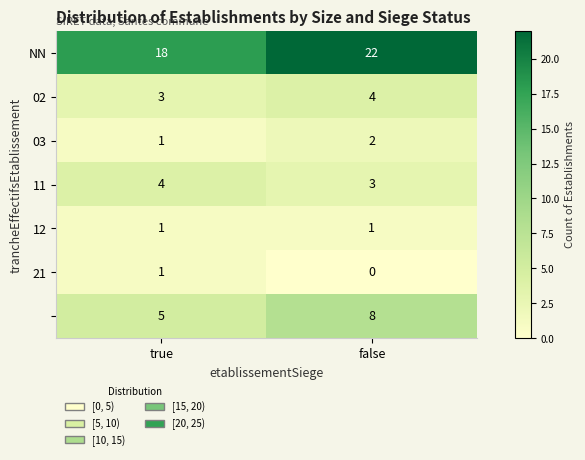

At which category is the sum across all series the highest?

false